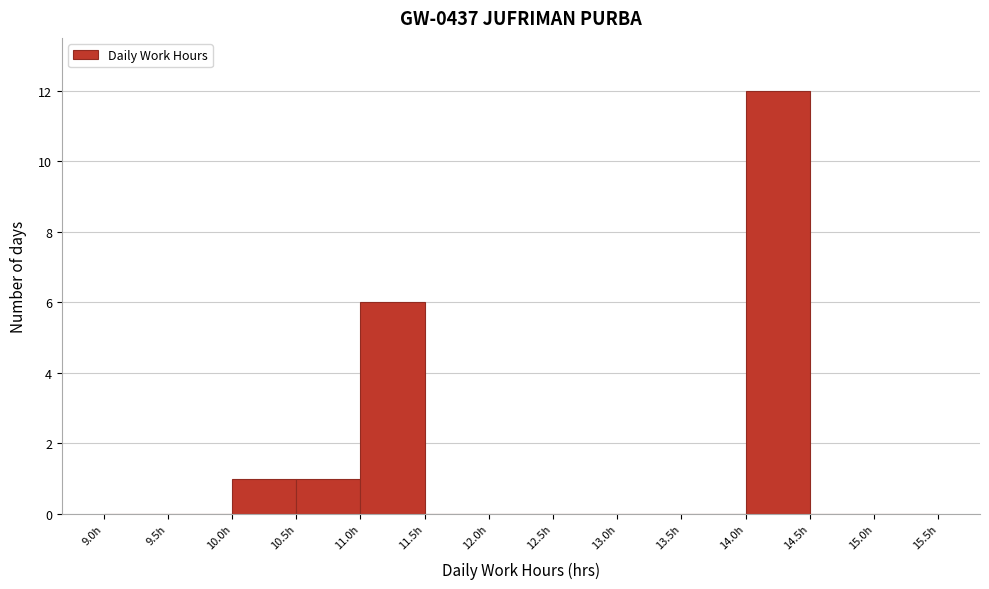

What is the height of the bar covering 14.0 to 14.5 on the x-axis? The values are not printed on the chart, so give them approximately, as read against the axis.

12